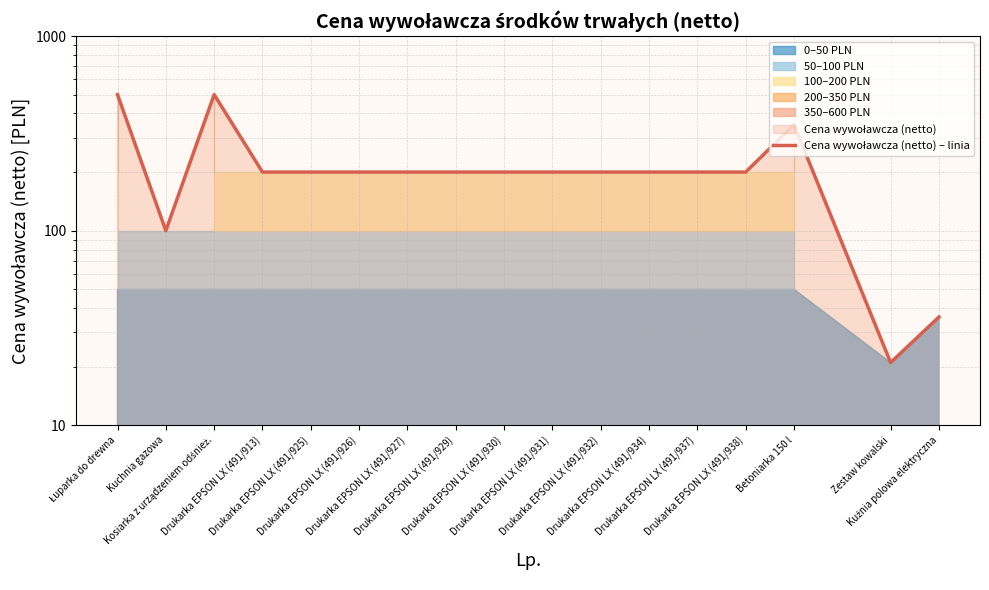

Reading right to left, transcribe all the data shown in this chart.

36	21	350	200	200	200	200	200	200	200	200	200	200	200	500	100	500